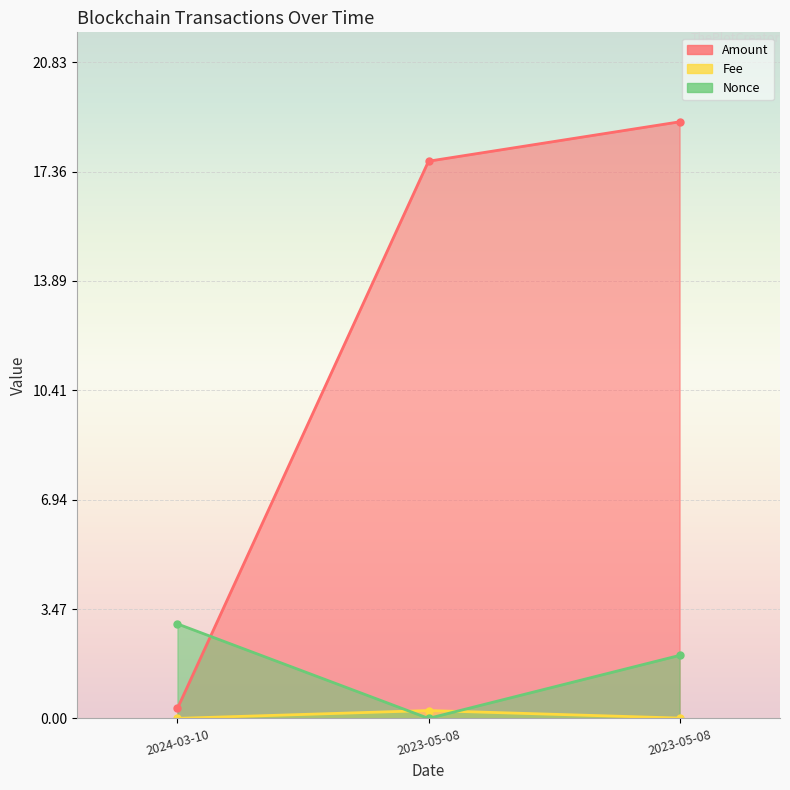

The value of Fee at 2024-03-10 is 0.0. True or false?

False